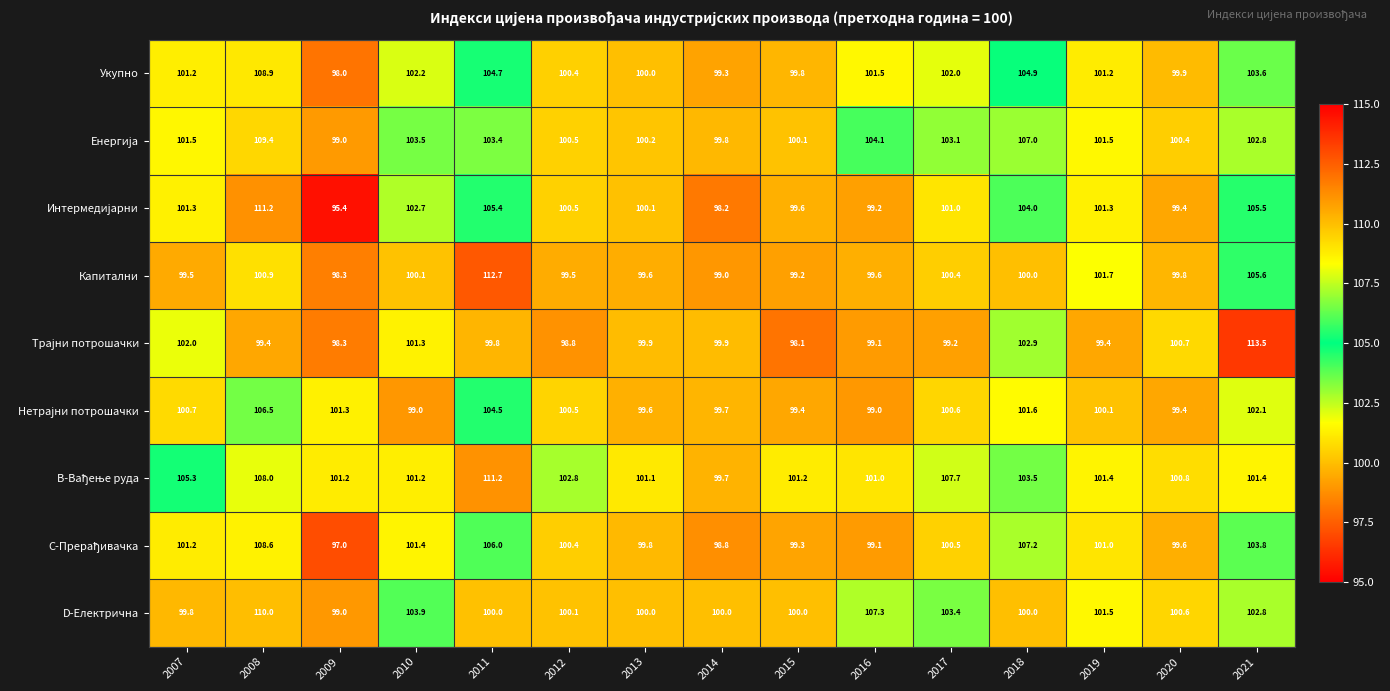

How many data points does each series have?

15